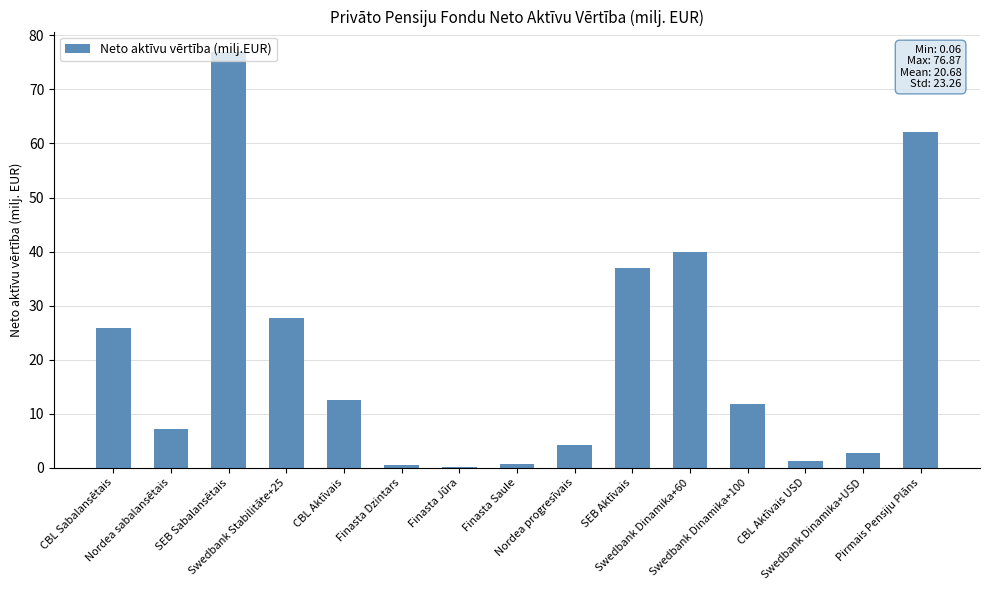

What is the sum of all values?

310.2